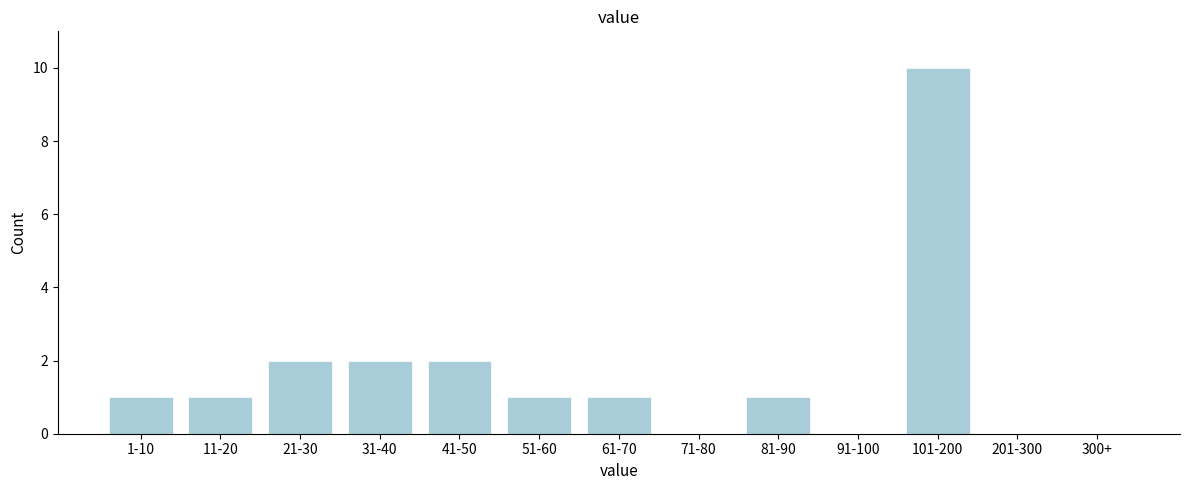

Reading left to right, list all the values displayed in this chart.

1-10=1	11-20=1	21-30=2	31-40=2	41-50=2	51-60=1	61-70=1	71-80=0	81-90=1	91-100=0	101-200=10	201-300=0	300+=0